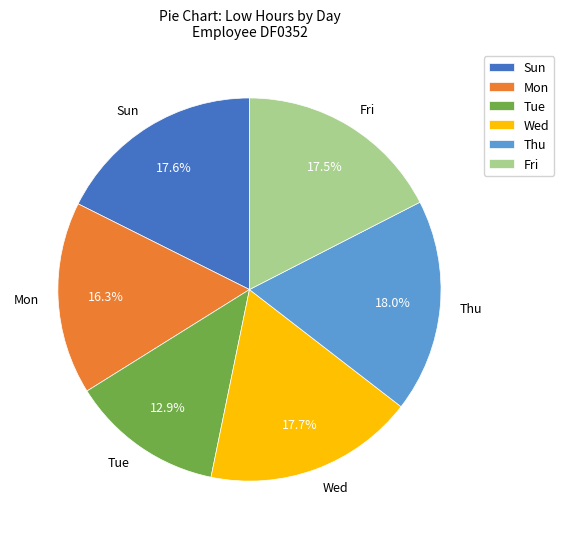

Which slice is the smallest?

Tue